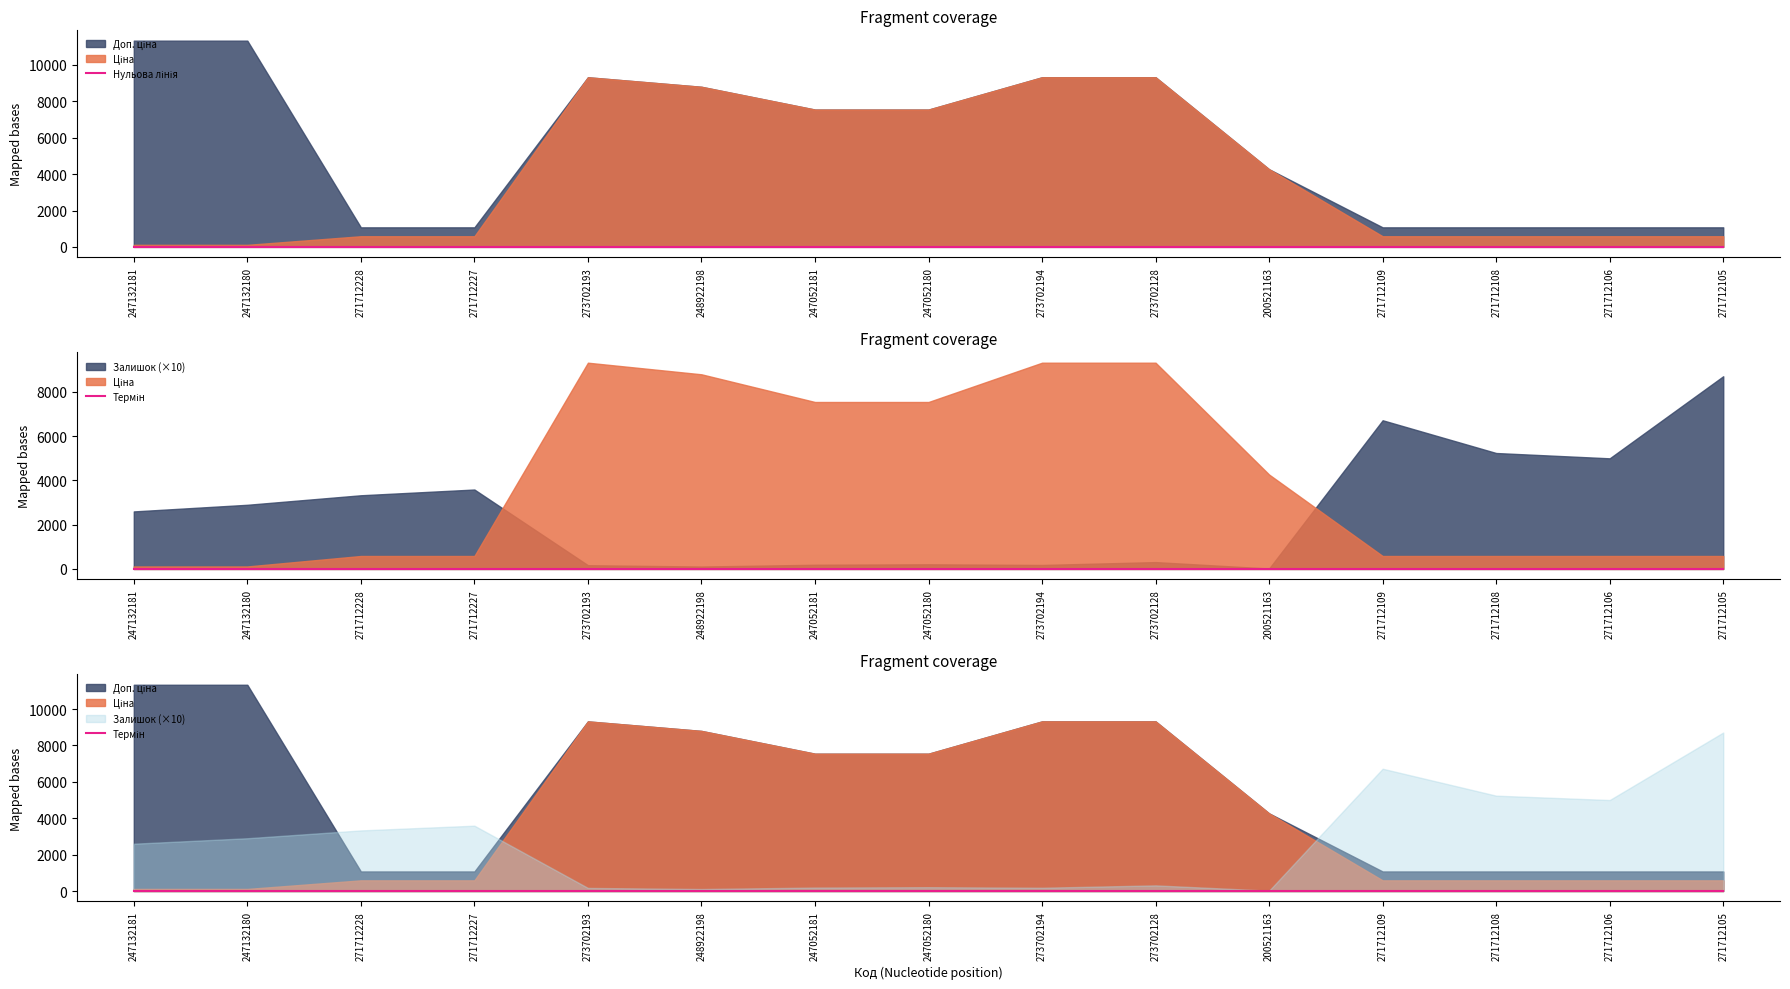

True or false: Термін and Нульова лінія intersect in this chart.

False